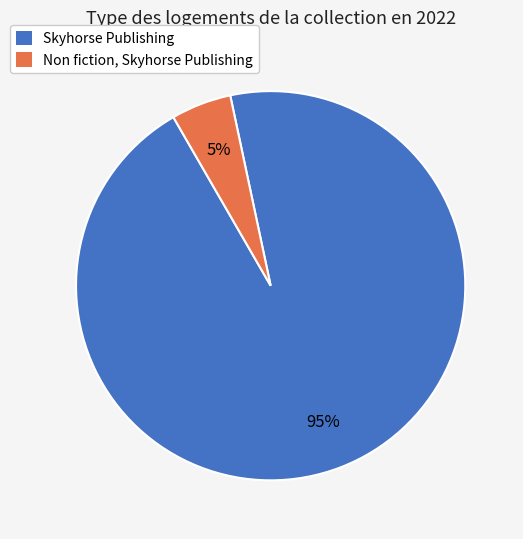

To the nearest percent, what is the difference between the Non fiction, Skyhorse Publishing and Skyhorse Publishing slice percentages?

90%